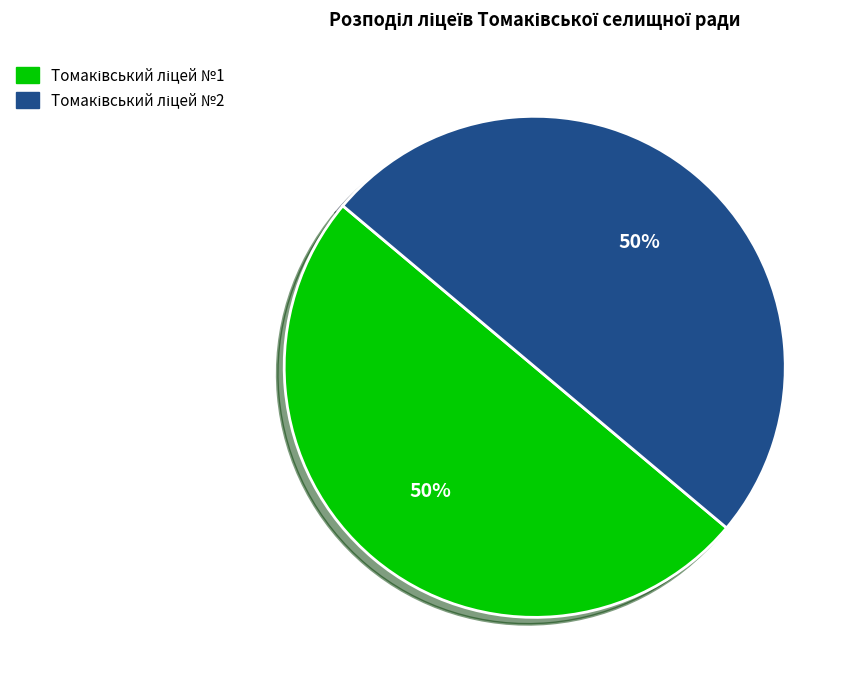

To the nearest percent, what is the average slice percentage?

50%